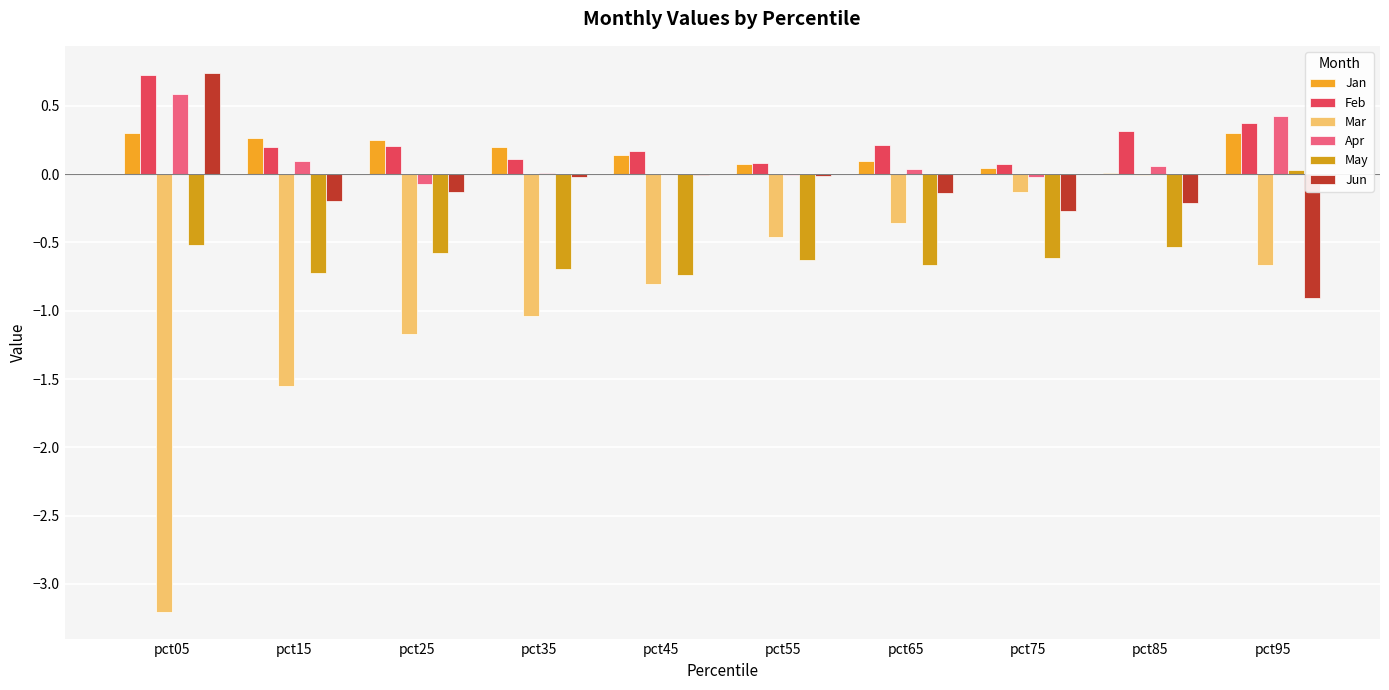

Is it true that Apr equals 0.1 at pct85?

True